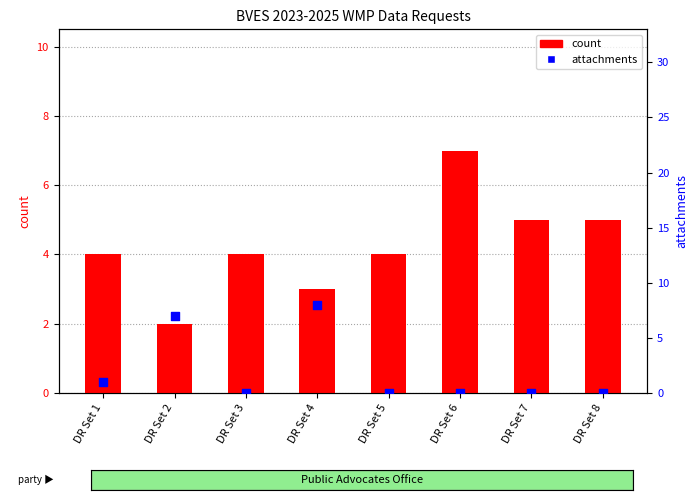

Which series reaches the minimum Y coordinate?

attachments